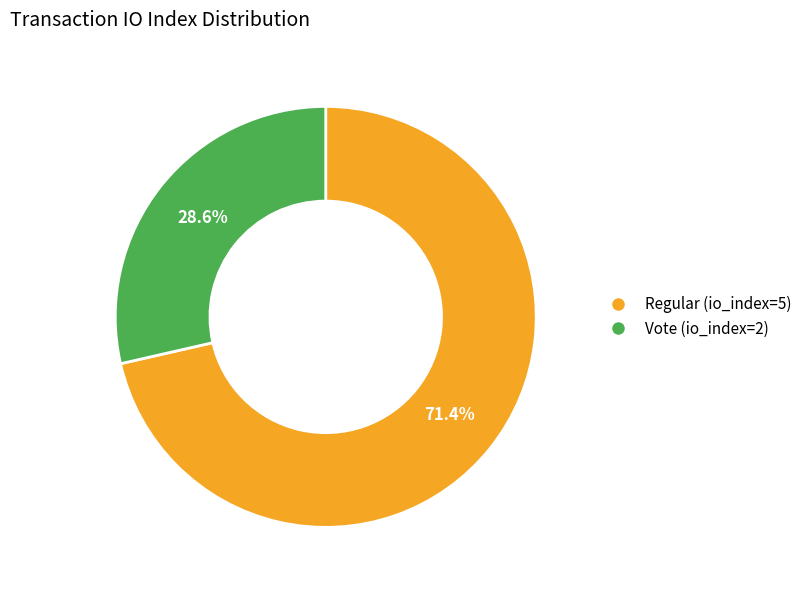

Is it true that Vote (io_index=2) is 29% of the pie?

True